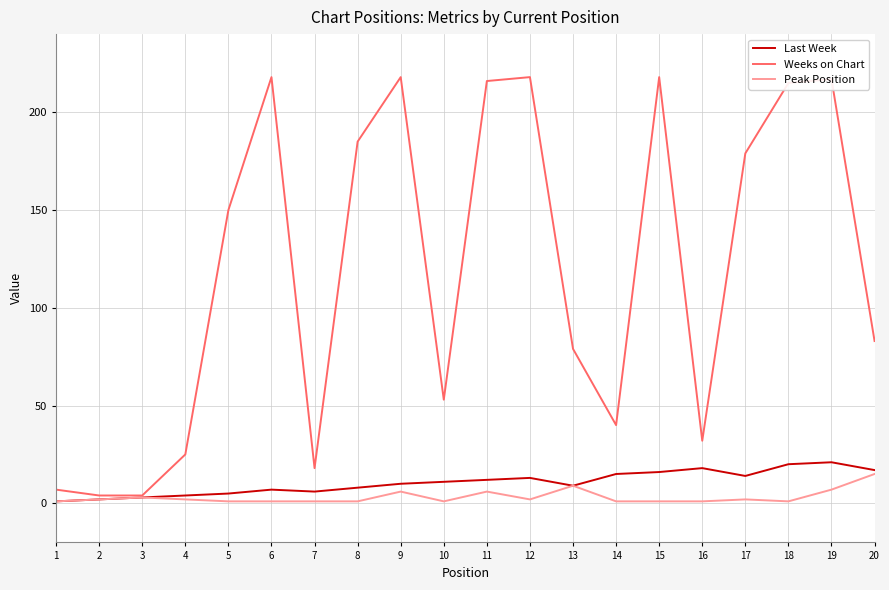

What are all the series names shown in the legend?

Last Week, Weeks on Chart, Peak Position